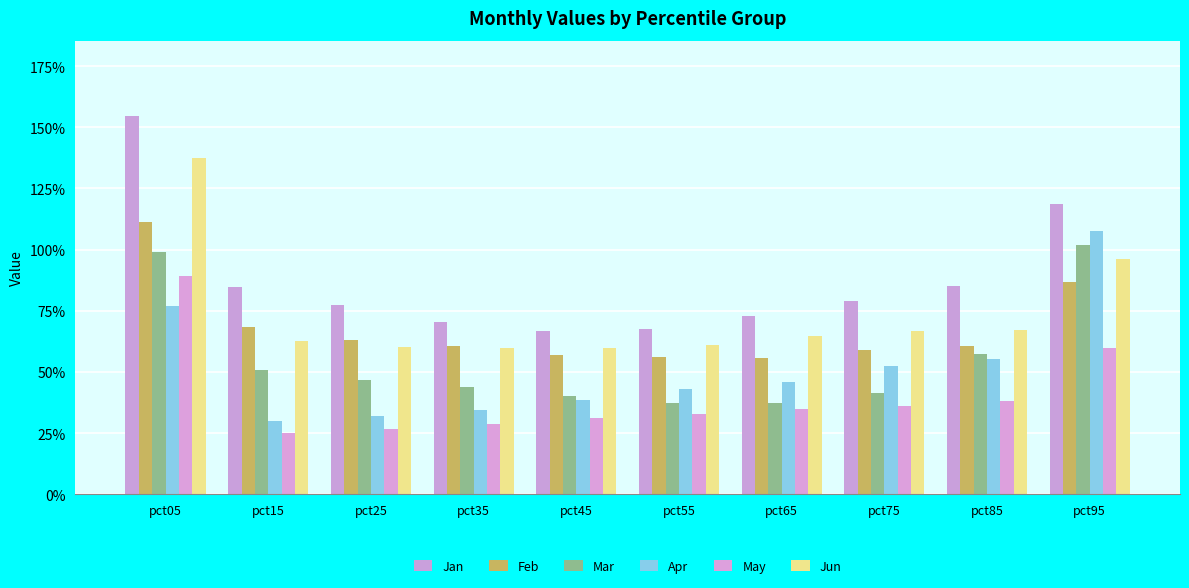

Rank the categories by Apr value from lowest to highest.

pct15, pct25, pct35, pct45, pct55, pct65, pct75, pct85, pct05, pct95